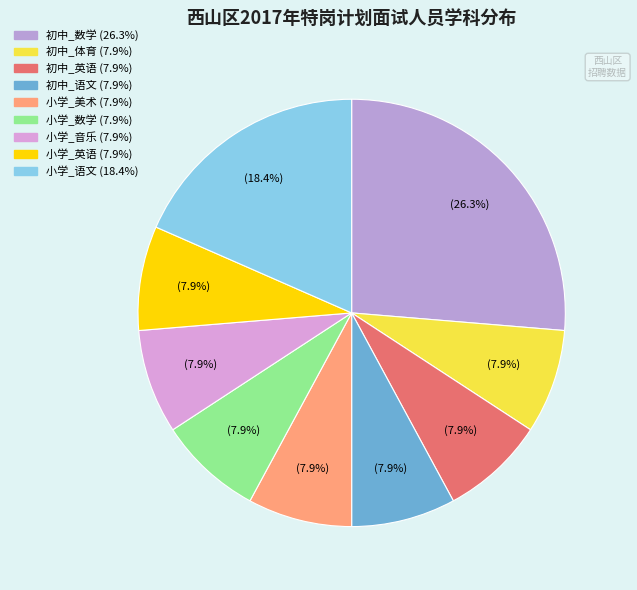

How many slices are in this pie chart?

9